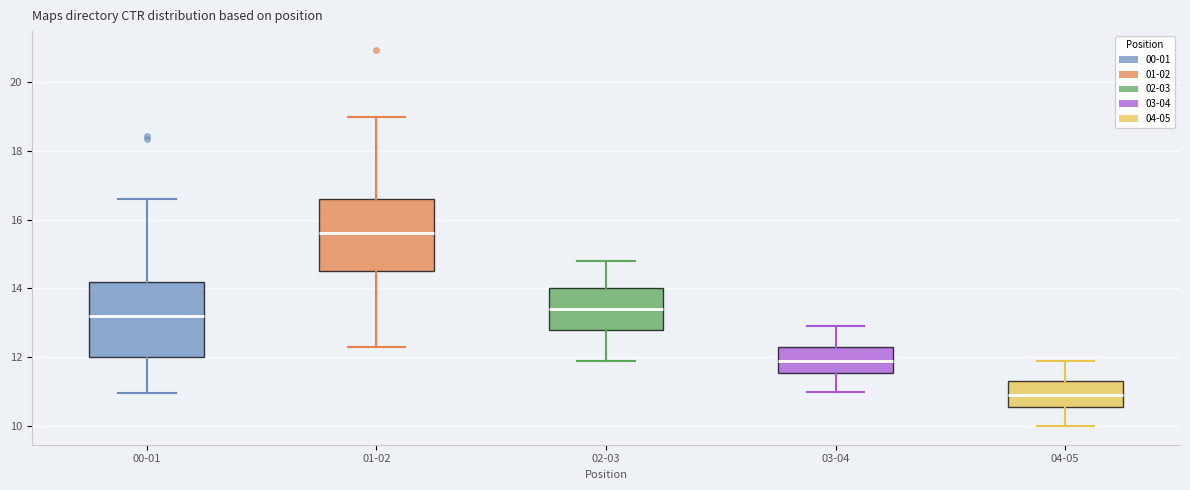

Reading left to right, transcribe this box plot: for each box, give where its median line is, the range the box spans, and where its two whiskers end, as read against the y-axis. The values are not printed on the chart, so give them approximately, as read against the axis.

00-01: median 13.2, box 12.0 to 14.2, whiskers 11.0 to 16.6
01-02: median 15.6, box 14.6 to 16.6, whiskers 12.4 to 19.0
02-03: median 13.4, box 12.8 to 14.0, whiskers 12.0 to 14.8
03-04: median 12.0, box 11.6 to 12.4, whiskers 11.0 to 13.0
04-05: median 11.0, box 10.6 to 11.4, whiskers 10.0 to 12.0